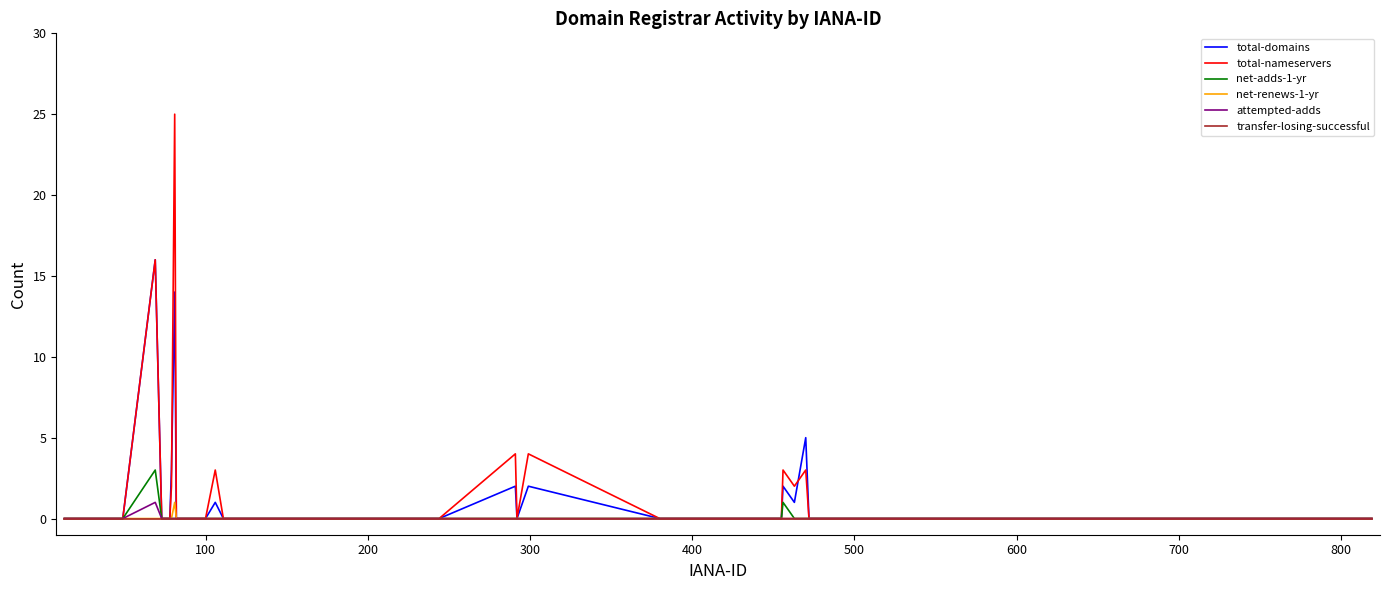

Which series has the largest range (max minus min)?

total-nameservers